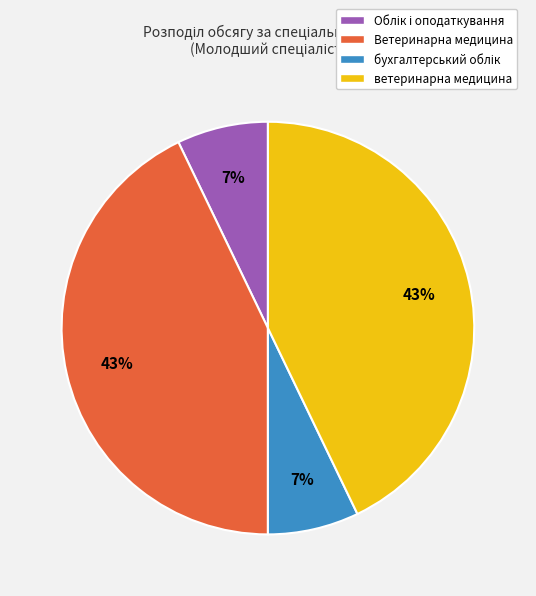

Approximately how many times larger is the value at ветеринарна медицина compared to Ветеринарна медицина?

1.0